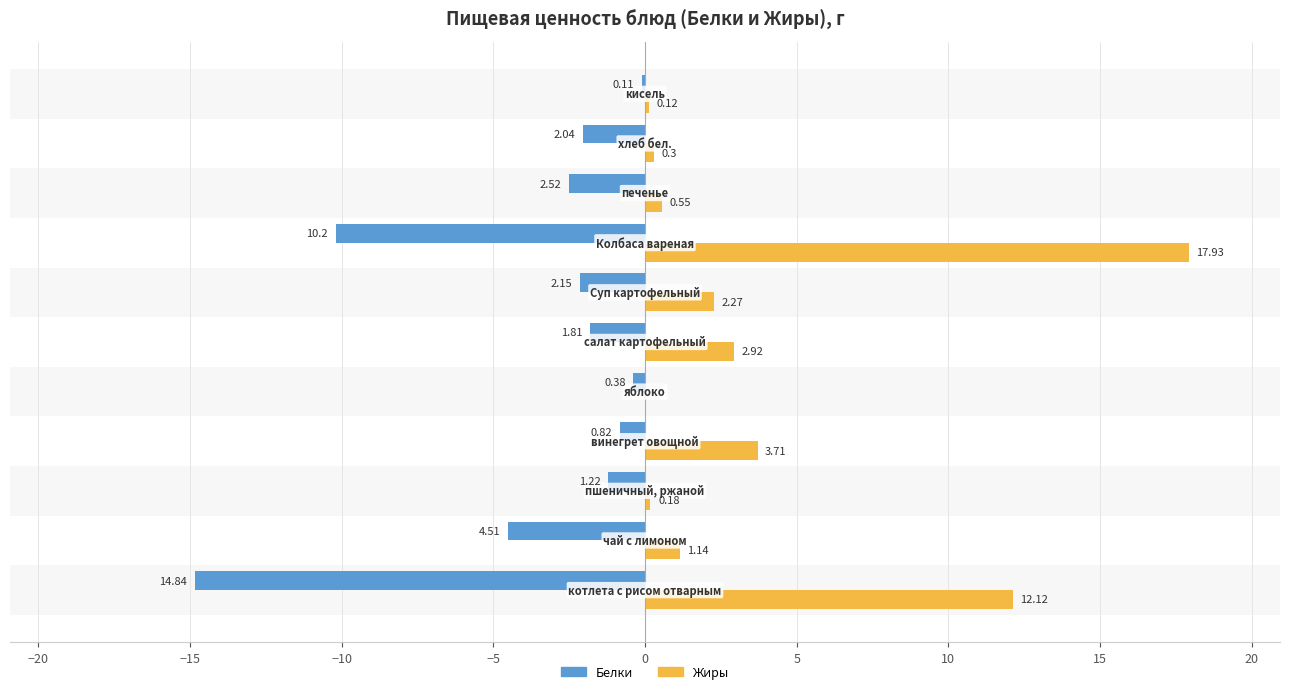

What is the sum of all Белки values?

-40.6